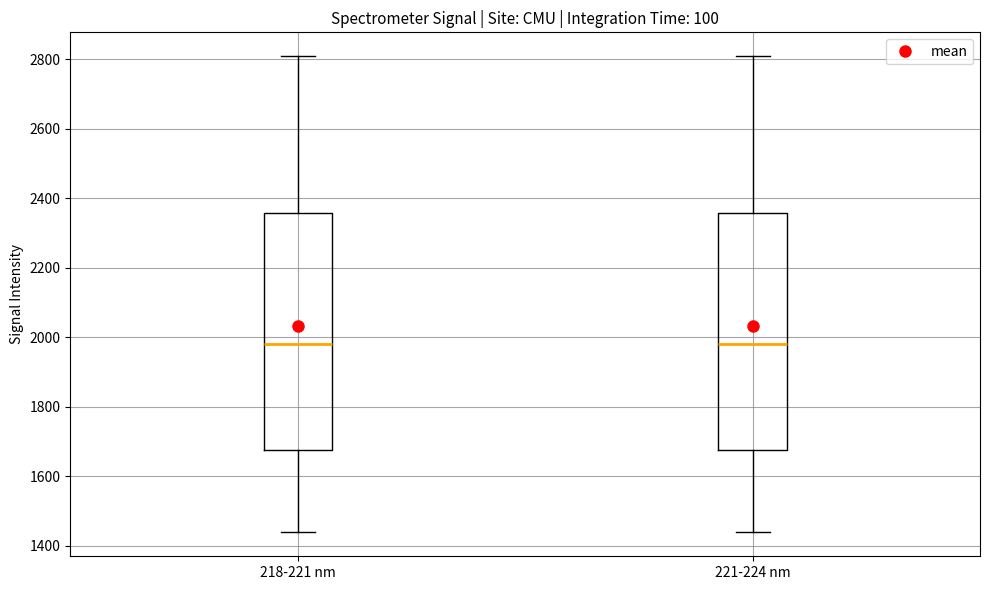

Reading left to right, transcribe this box plot: for each box, give where its median line is, the range the box spans, and where its two whiskers end, as read against the y-axis. The values are not printed on the chart, so give them approximately, as read against the axis.

218-221 nm: median 1980, box 1680 to 2360, whiskers 1440 to 2800
221-224 nm: median 1980, box 1680 to 2360, whiskers 1440 to 2800